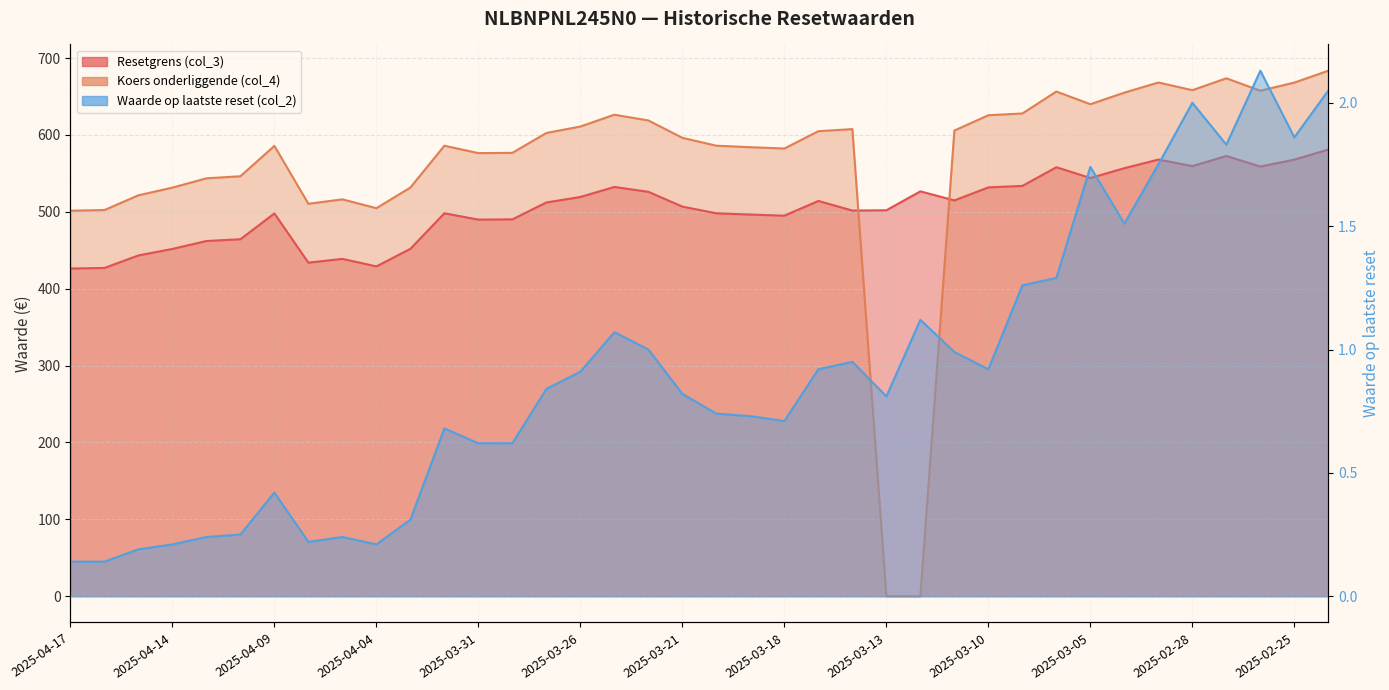

What is the value of the Koers onderliggende (col_4) point at the 17th from the left?

626.3